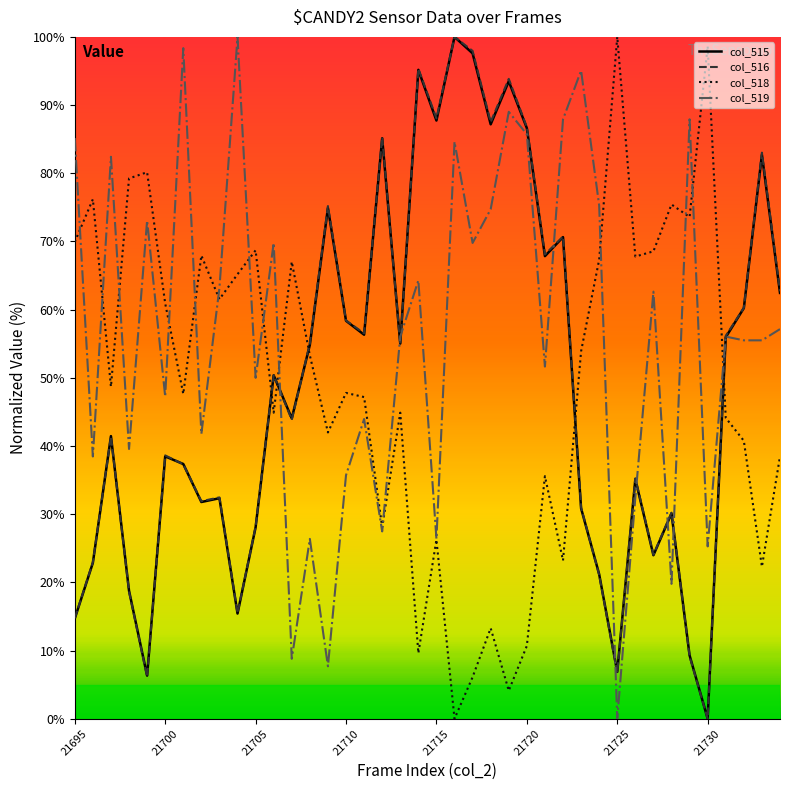

What is the maximum value shown in the chart?

100.0